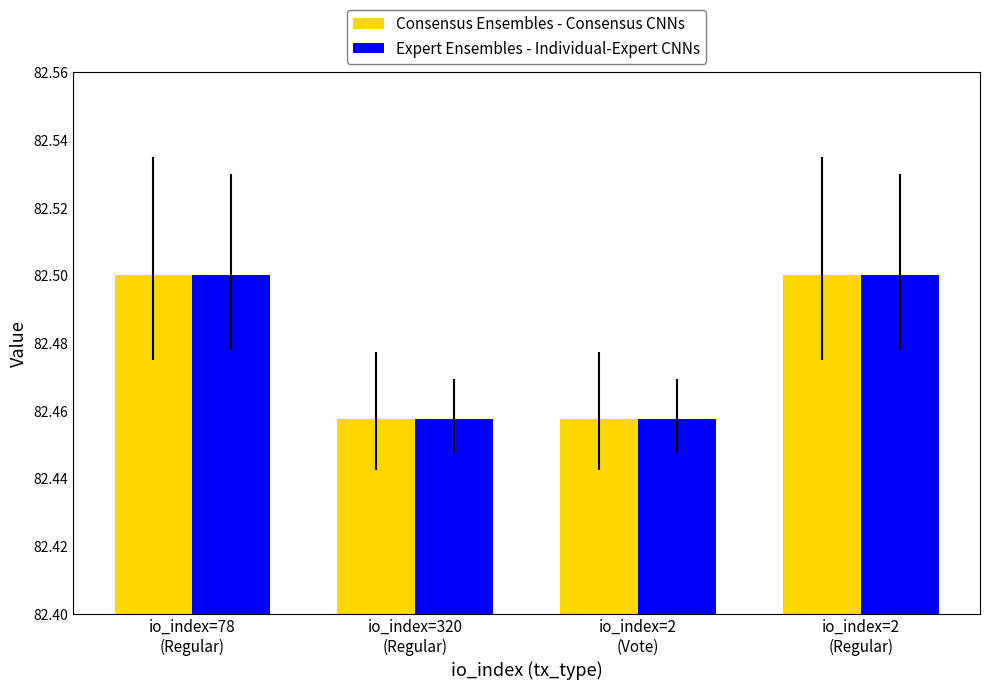

What are all the series names shown in the legend?

Consensus Ensembles - Consensus CNNs, Expert Ensembles - Individual-Expert CNNs